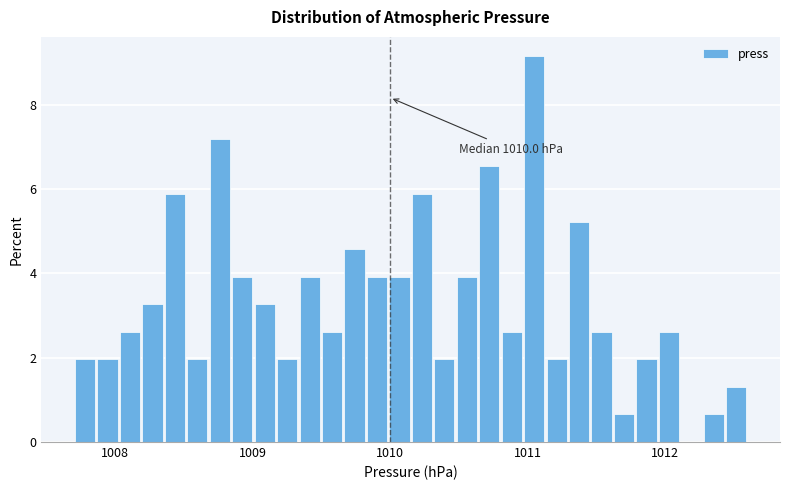

Around what value on the x-axis is the tallest bar? Give the approximate position of its centre, as read against the axis.

1011.0